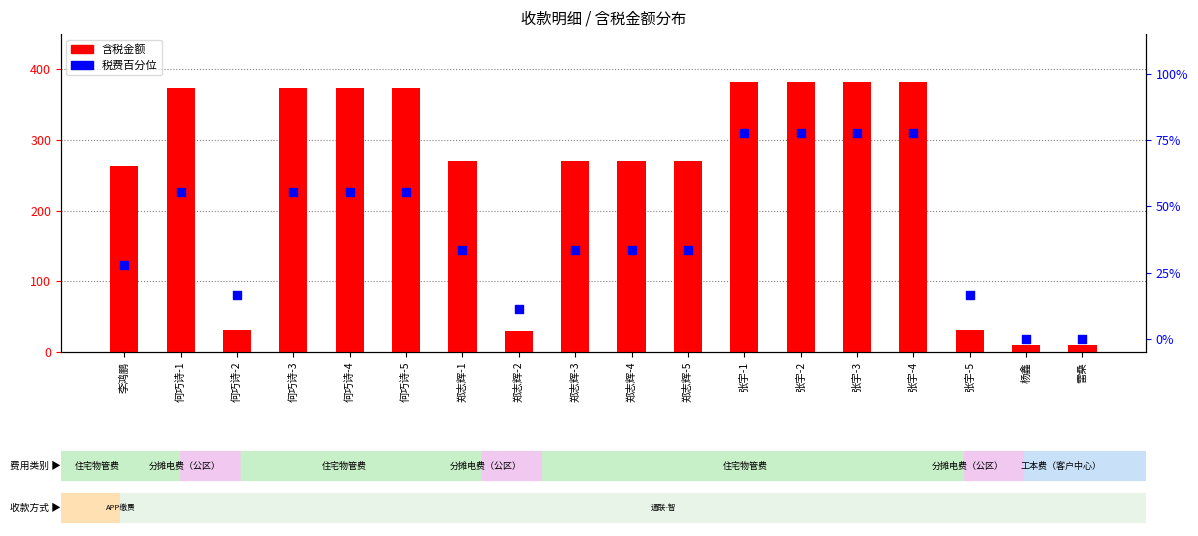

Which series reaches the maximum Y coordinate?

含税金额